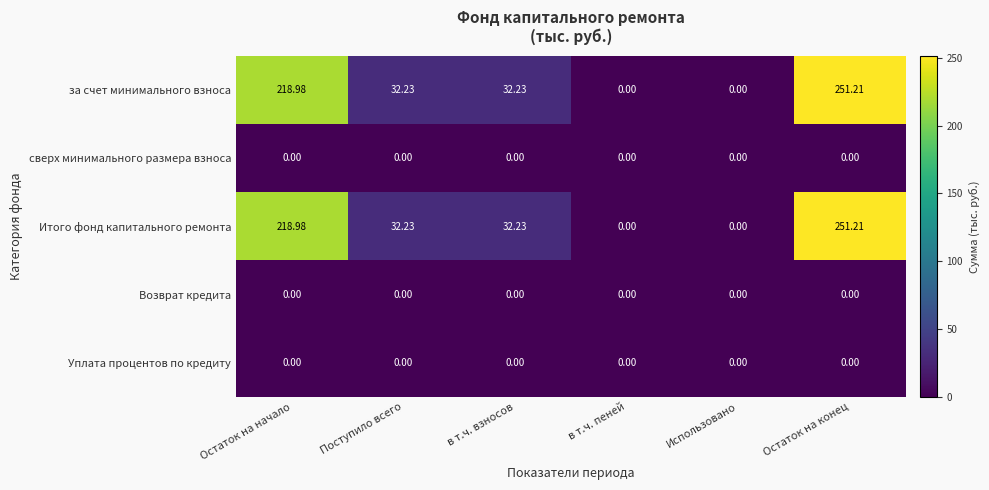

Which label corresponds to the largest value in the chart?

Остаток на конец